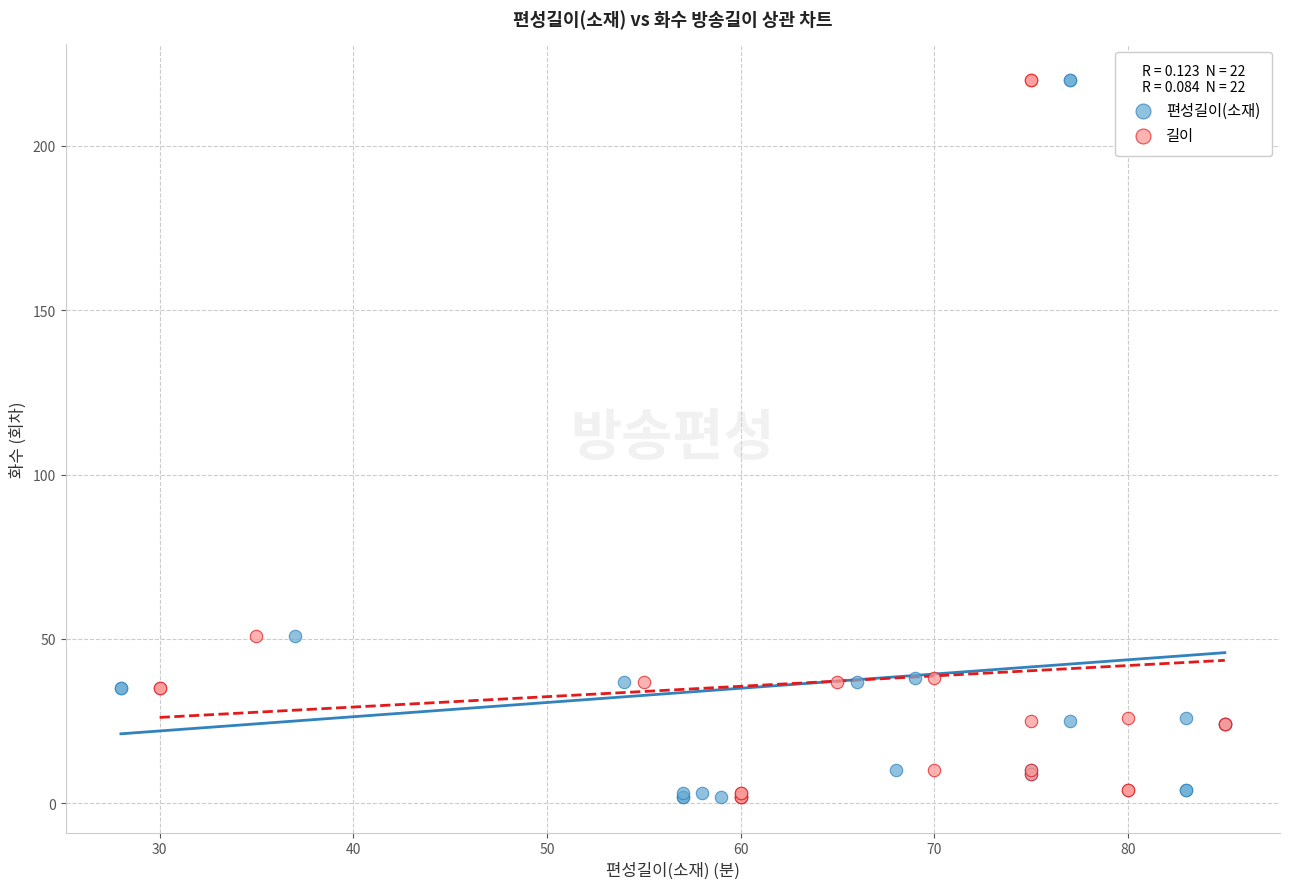

What are all the series names shown in the legend?

편성길이(소재), 길이